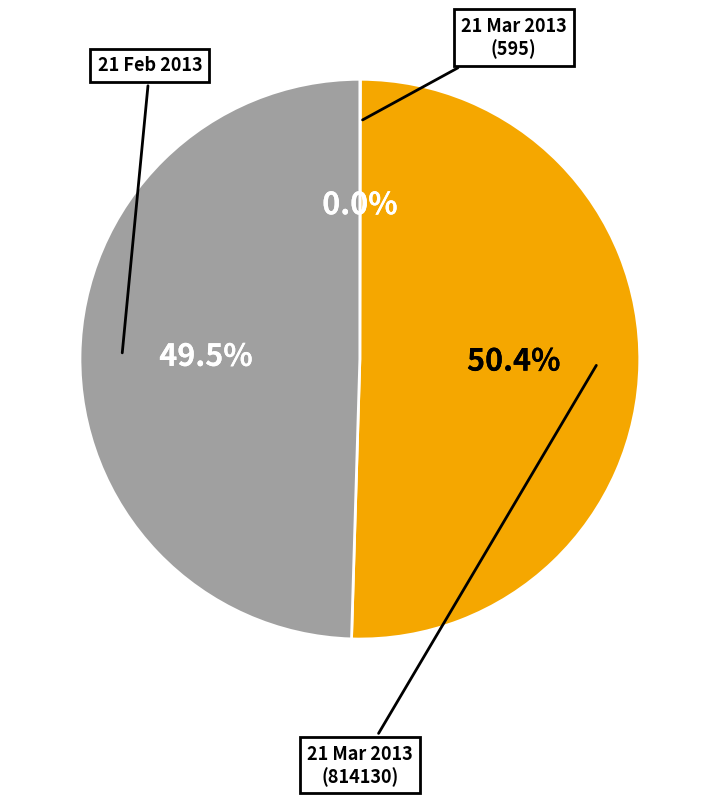

Is there any slice that represents more than half of the pie?

Yes